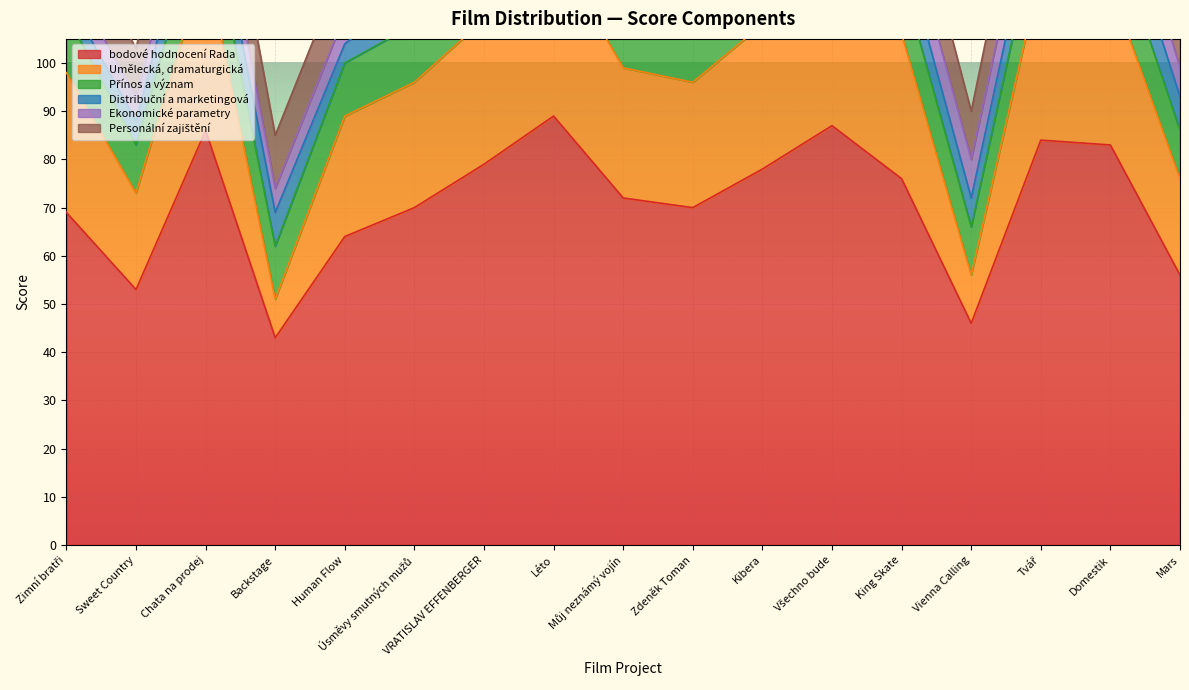

Rank the categories by bodové hodnocení Rada value from highest to lowest.

Léto, Všechno bude, Chata na prodej, Tvář, Domestik, VRATISLAV EFFENBERGER, Kibera, King Skate, Můj neznámý vojín, Úsměvy smutných mužů, Zdeněk Toman, Zimní bratři, Human Flow, Mars, Sweet Country, Vienna Calling, Backstage